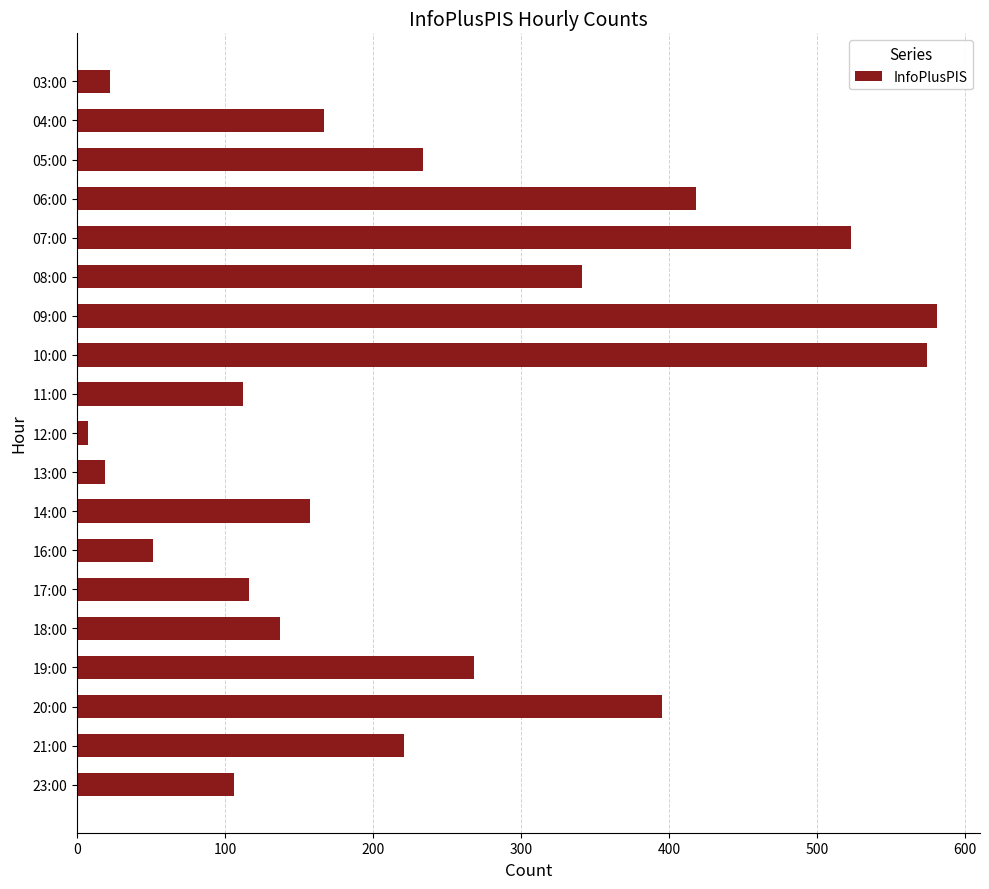

How many values are below 167?

9